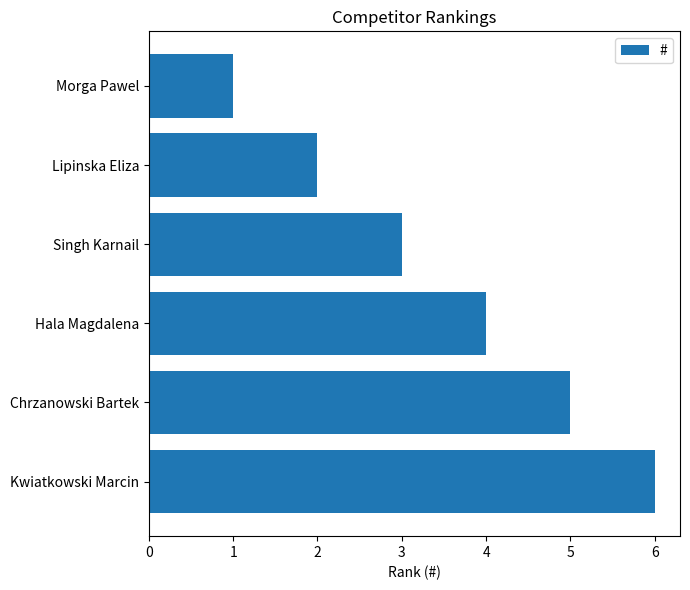

What is the average value?

4